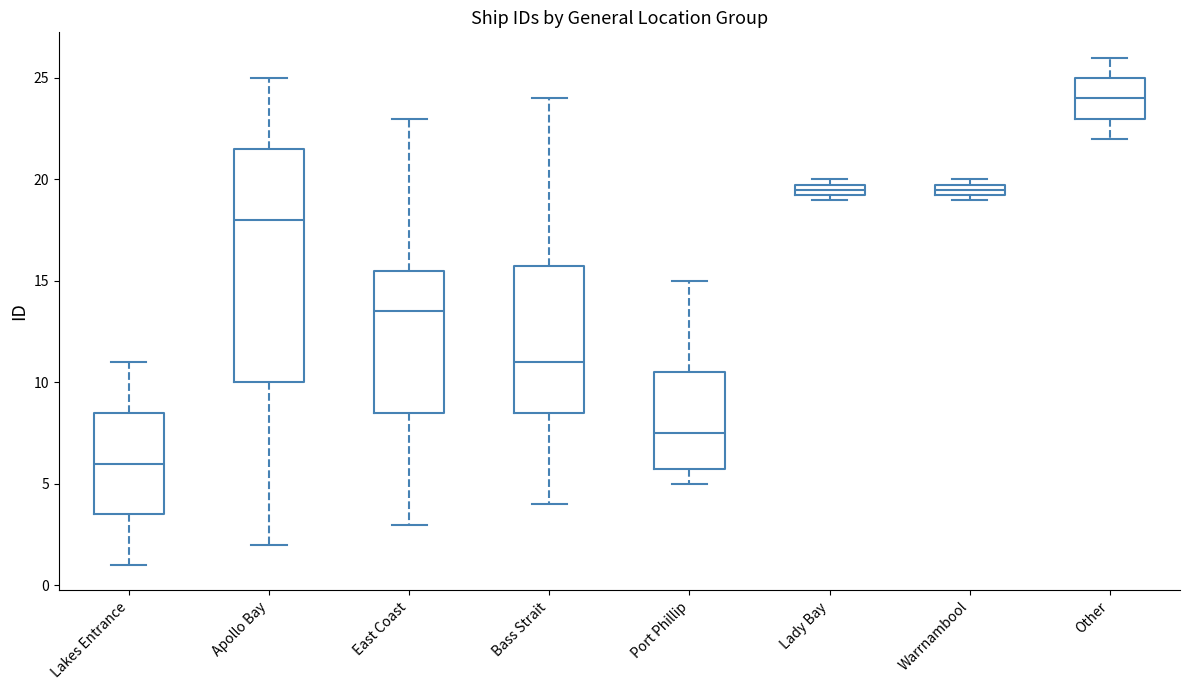

Which box's median line is the highest?

Other